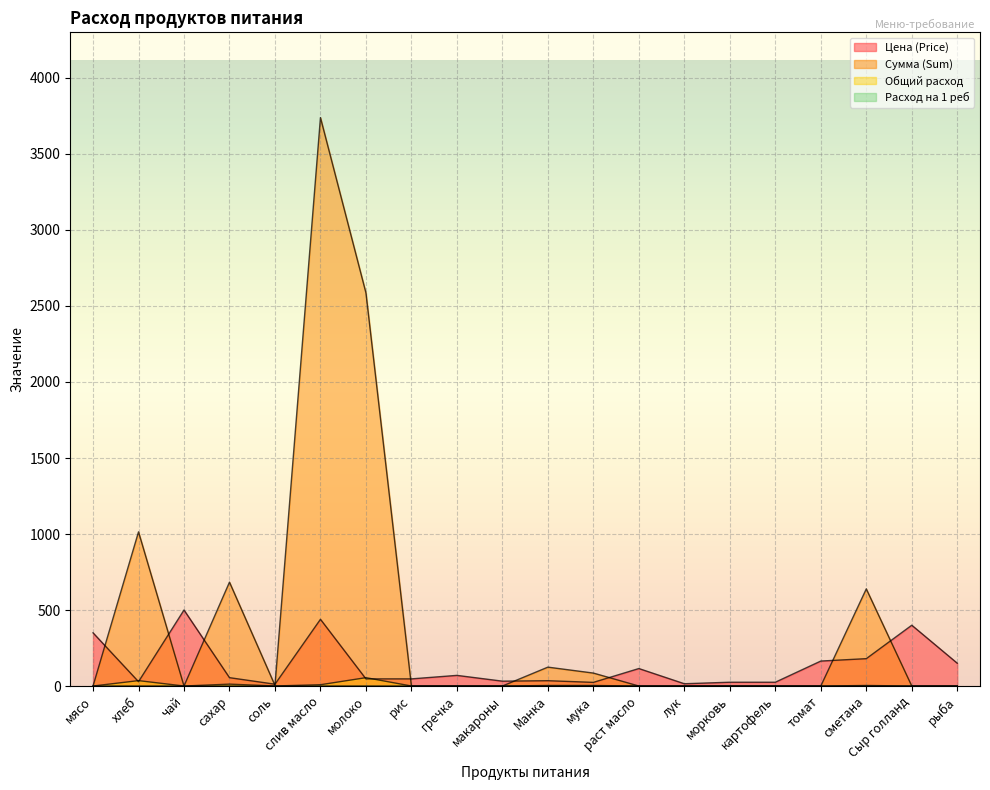

What is the sum of the Цена (Price) values at макароны and мука?

56.0